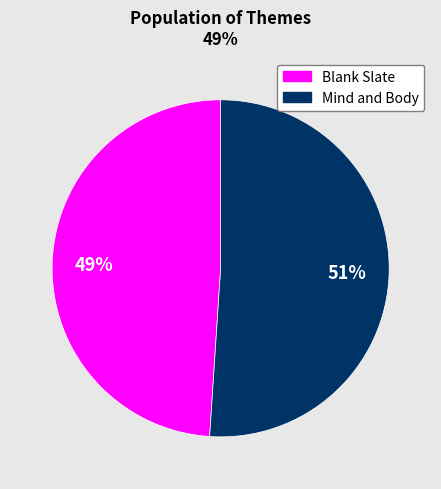

What is the largest slice in the pie chart?

Mind and Body